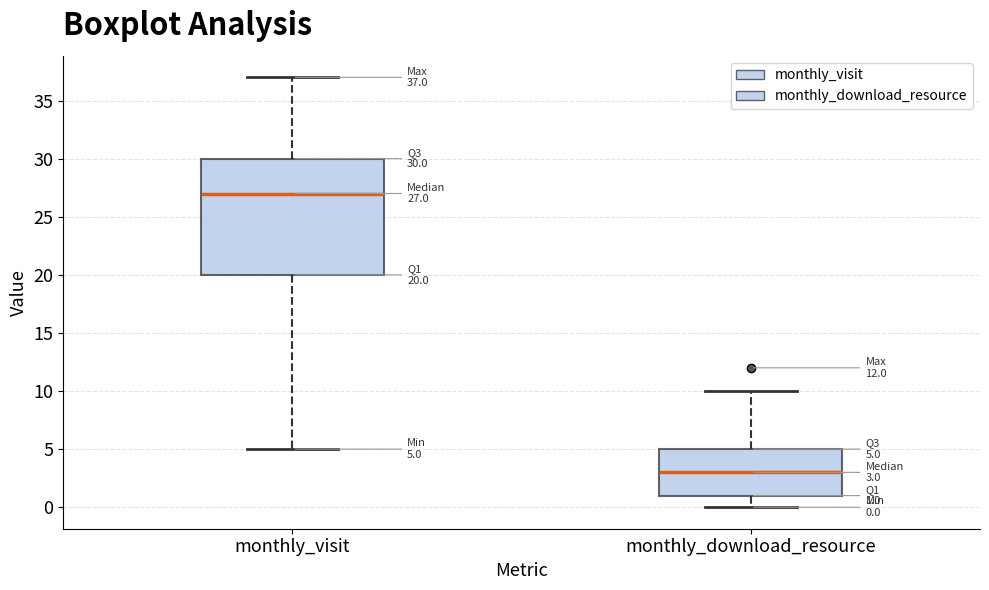

Which box is the tallest, from its lower edge to its upper edge?

monthly_visit